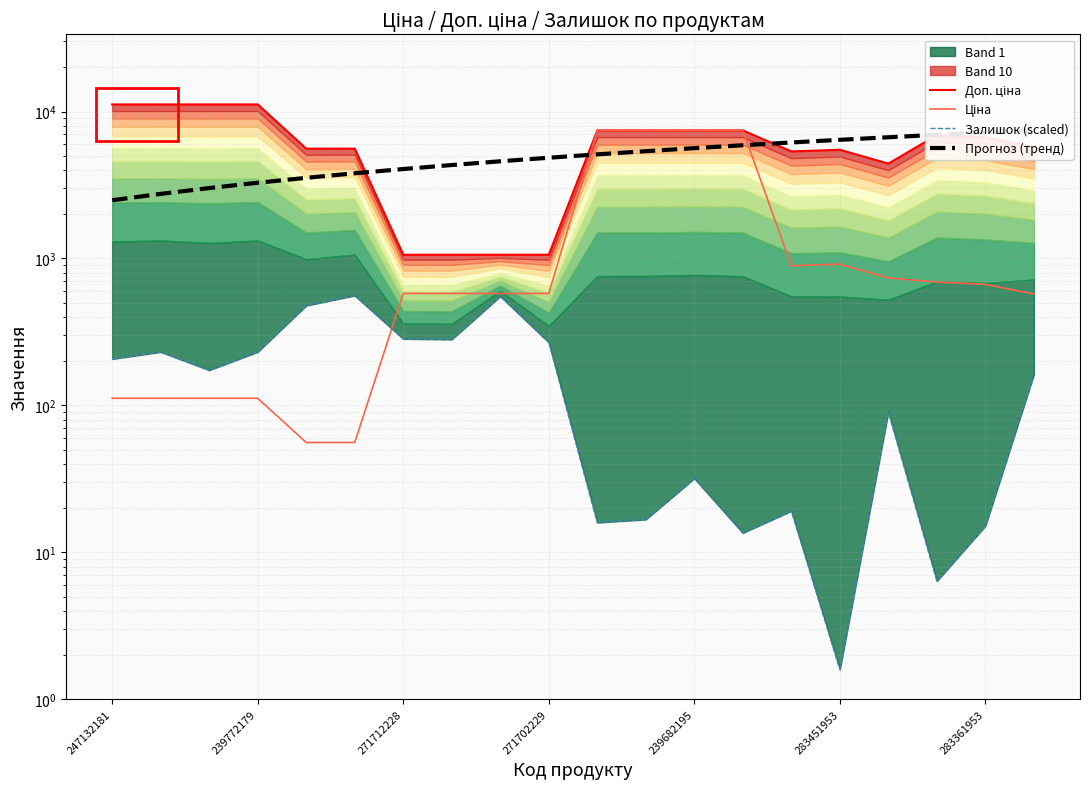

True or false: Доп. ціна has more than 2 points higher than both neighbors.

False